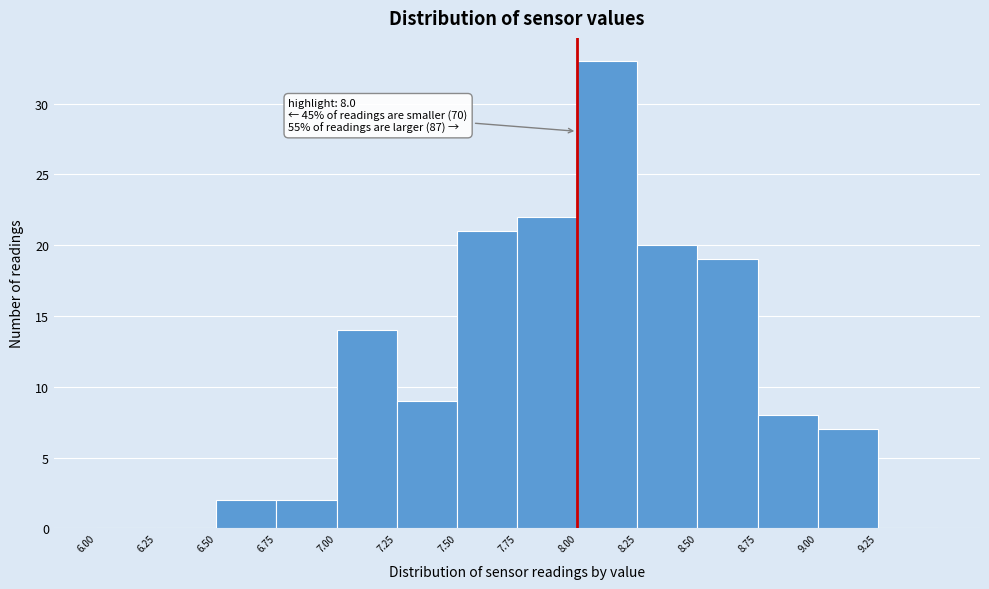

Over which range of the x-axis is the bar tallest?

8.00 to 8.25